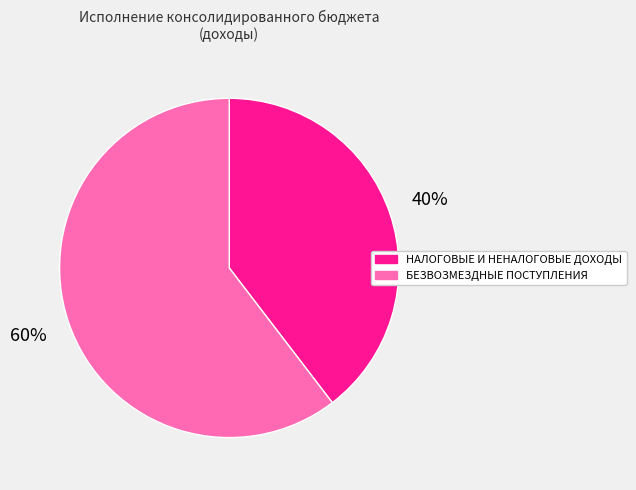

To the nearest percent, what is the combined percentage of БЕЗВОЗМЕЗДНЫЕ ПОСТУПЛЕНИЯ and НАЛОГОВЫЕ И НЕНАЛОГОВЫЕ ДОХОДЫ?

100%